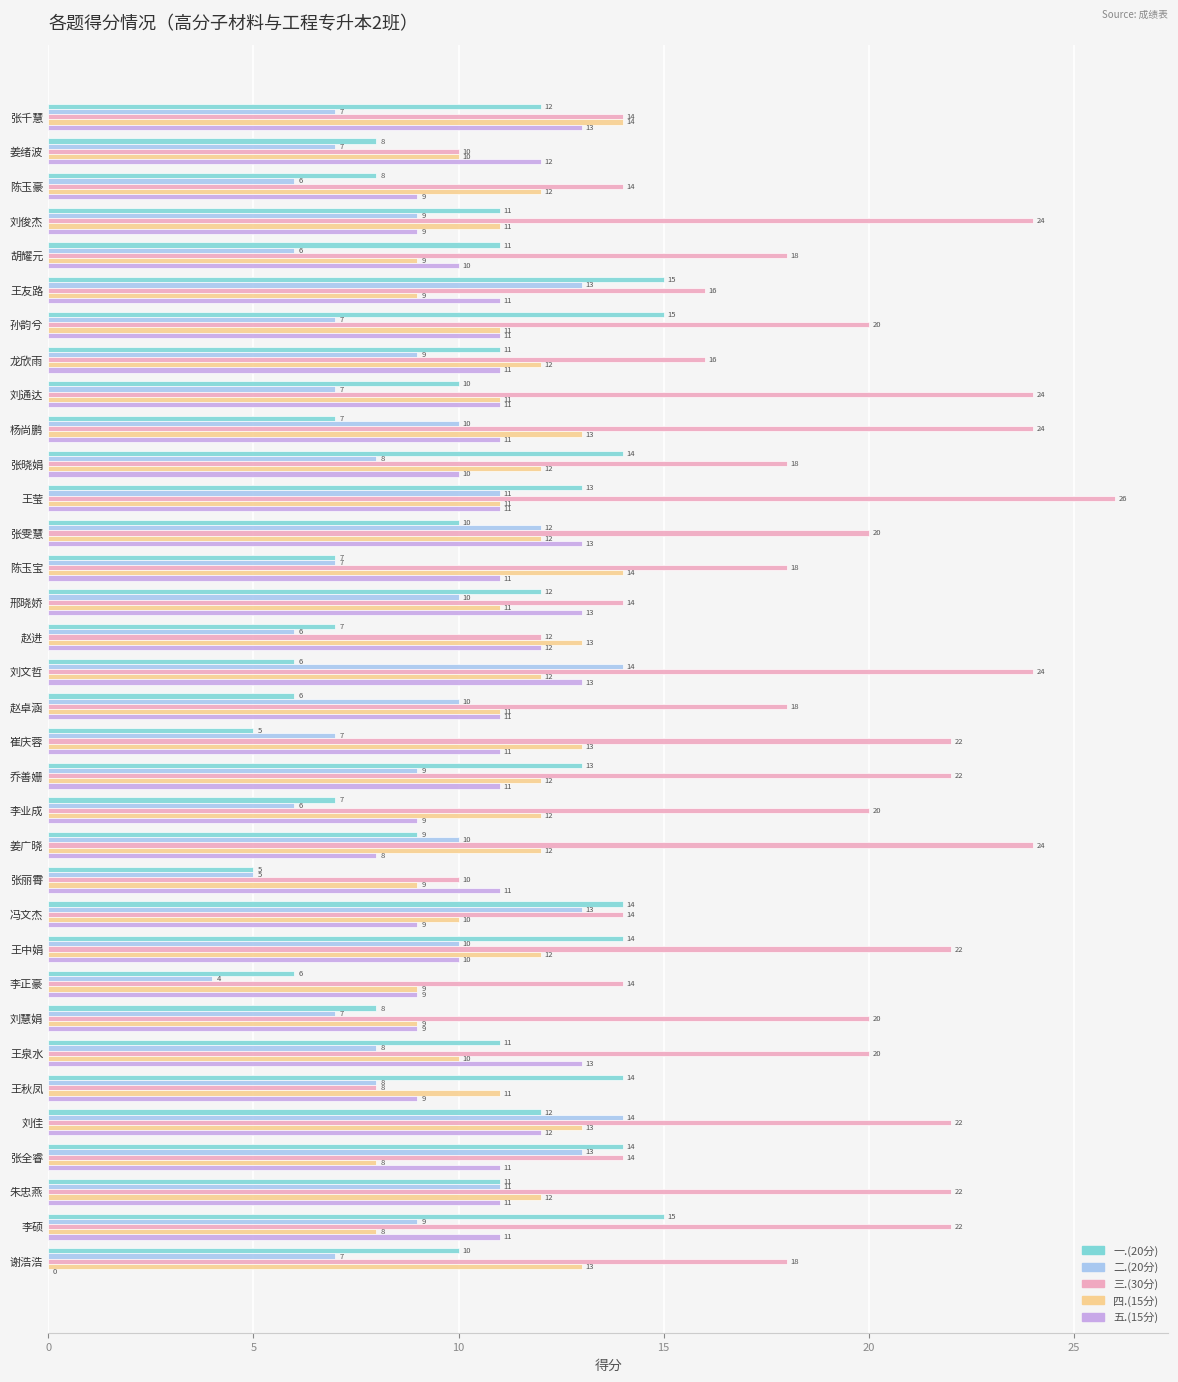

What is the sum of all 四.(15分) values?

381